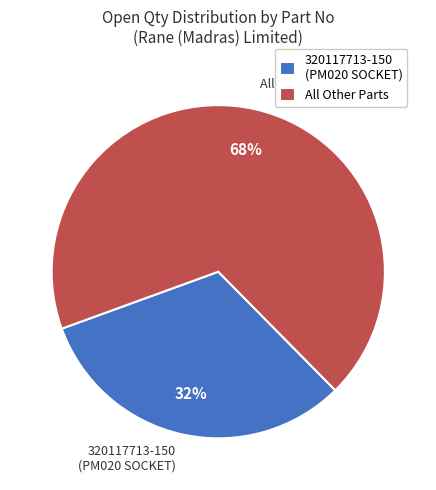

Count the number of slices in the pie.

2